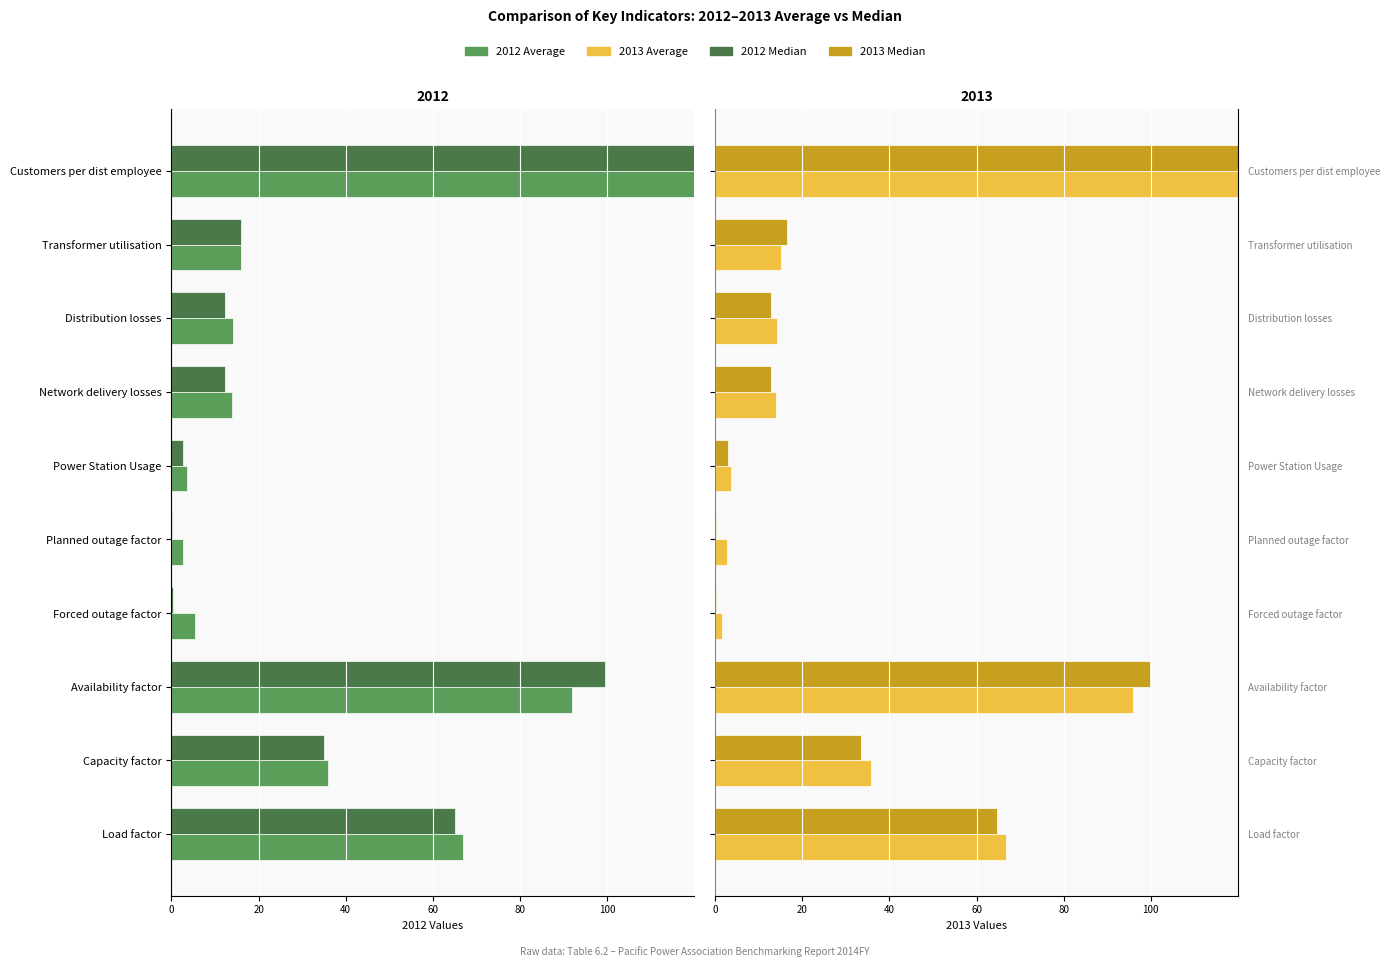

Does the chart contain stacked bars?

No